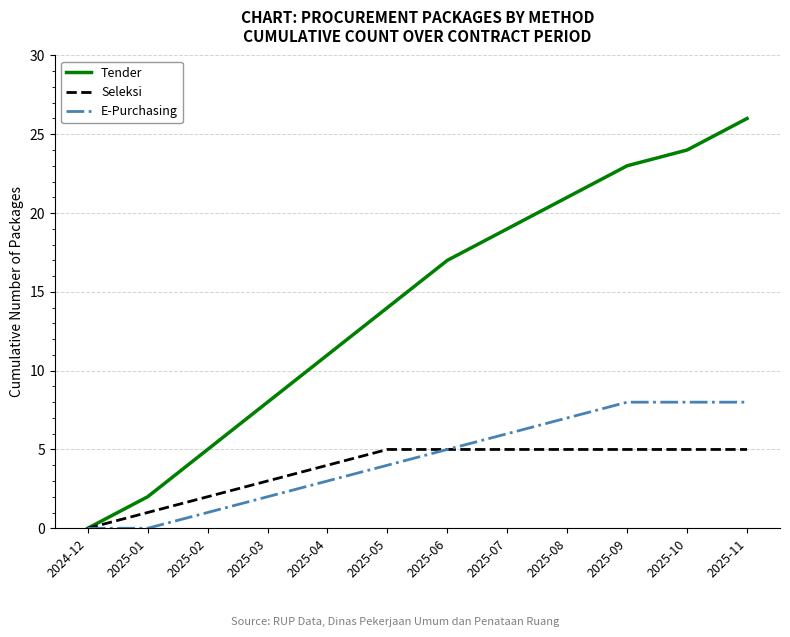

How many lines are shown in the chart?

3